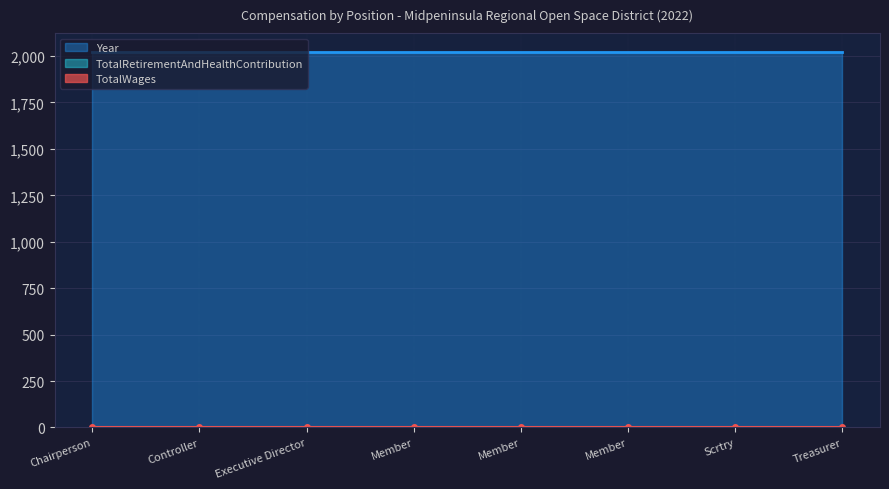

True or false: TotalRetirementAndHealthContribution and Year intersect in this chart.

False